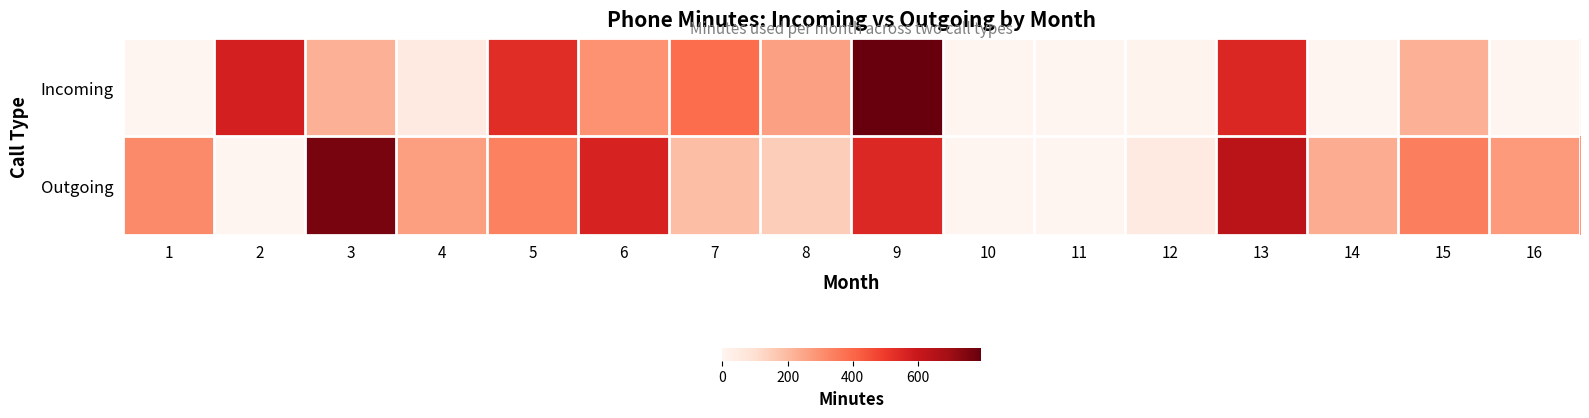

Reading right to left, list all the values displayed in this chart.

Incoming: 16=0	15=221	14=0	13=548	12=10	11=0	10=0	9=792	8=261	7=389	6=296	5=534	4=50	3=221	2=570	1=0
Outgoing: 16=277	15=341	14=232	13=635	12=50	11=0	10=0	9=545	8=150	7=189	6=563	5=339	4=268	3=762	2=0	1=318